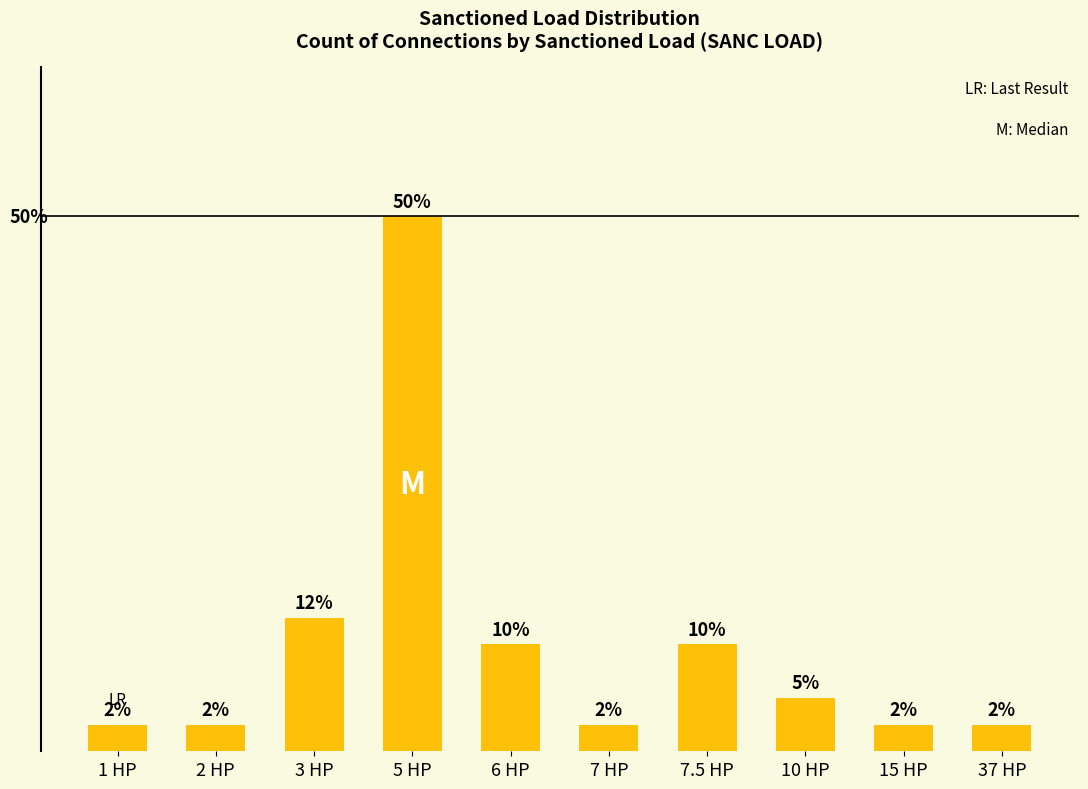

Does the chart contain stacked bars?

No